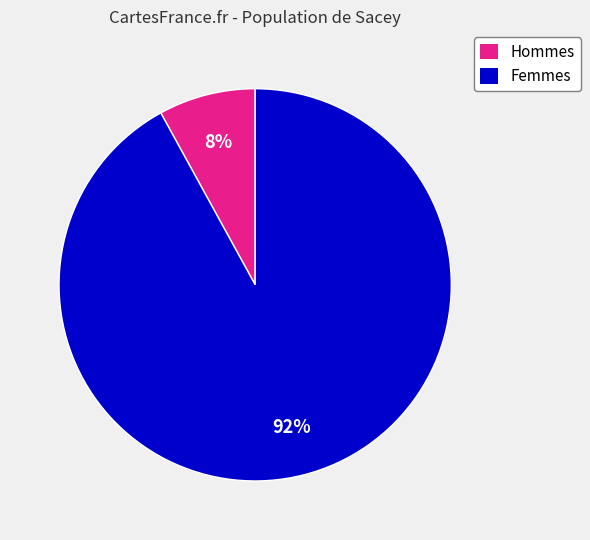

To the nearest percent, what is the average slice percentage?

50%